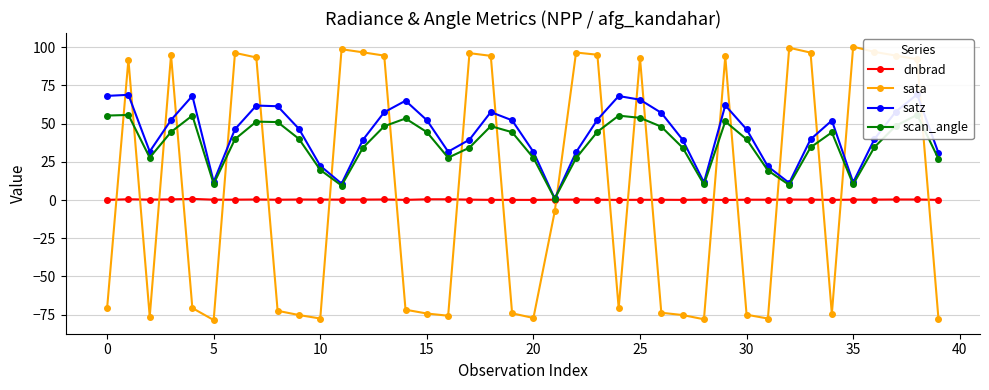

True or false: sata has more than 1 points higher than both neighbors.

True